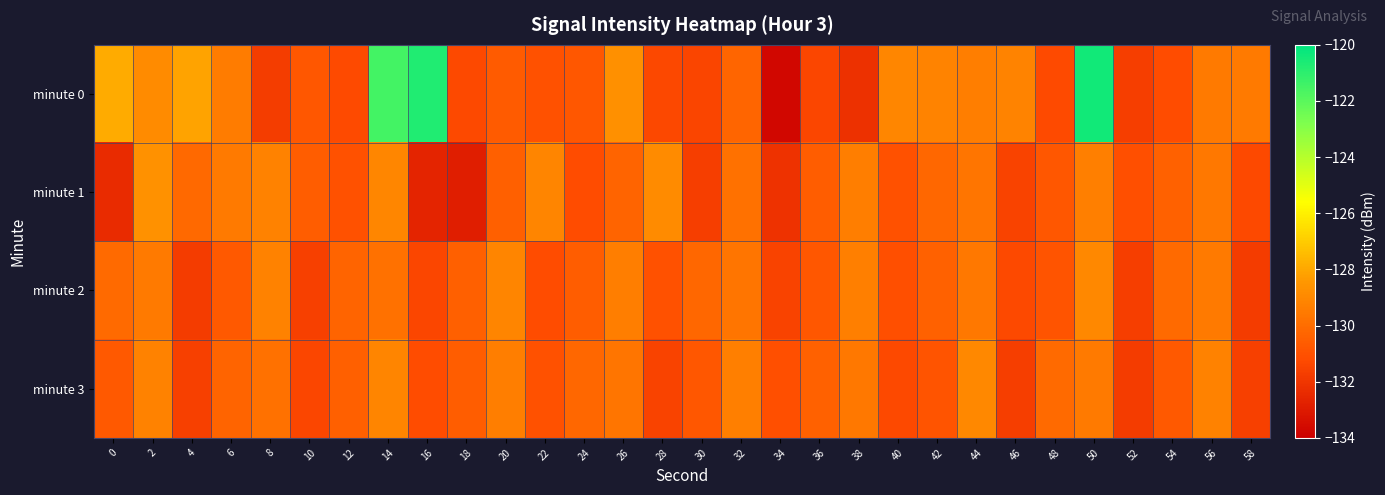

What is the difference between the highest and lowest values at 26?

1.6